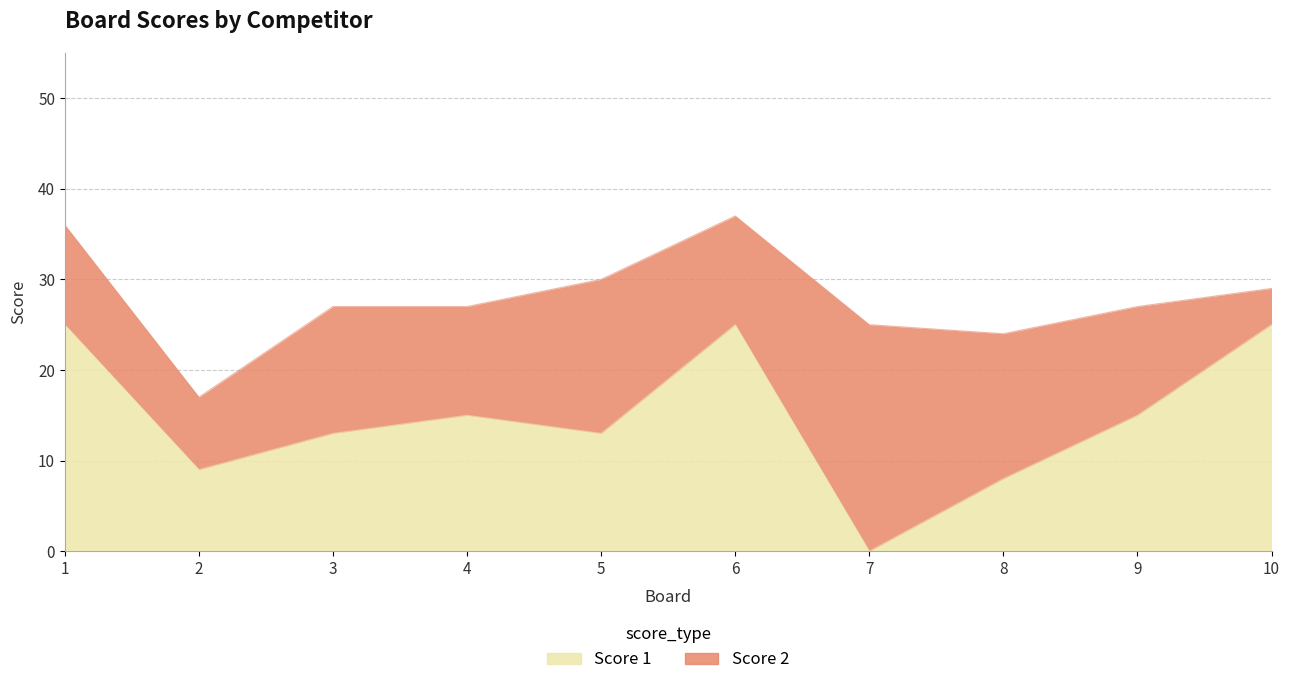

How many positive values are there?

9